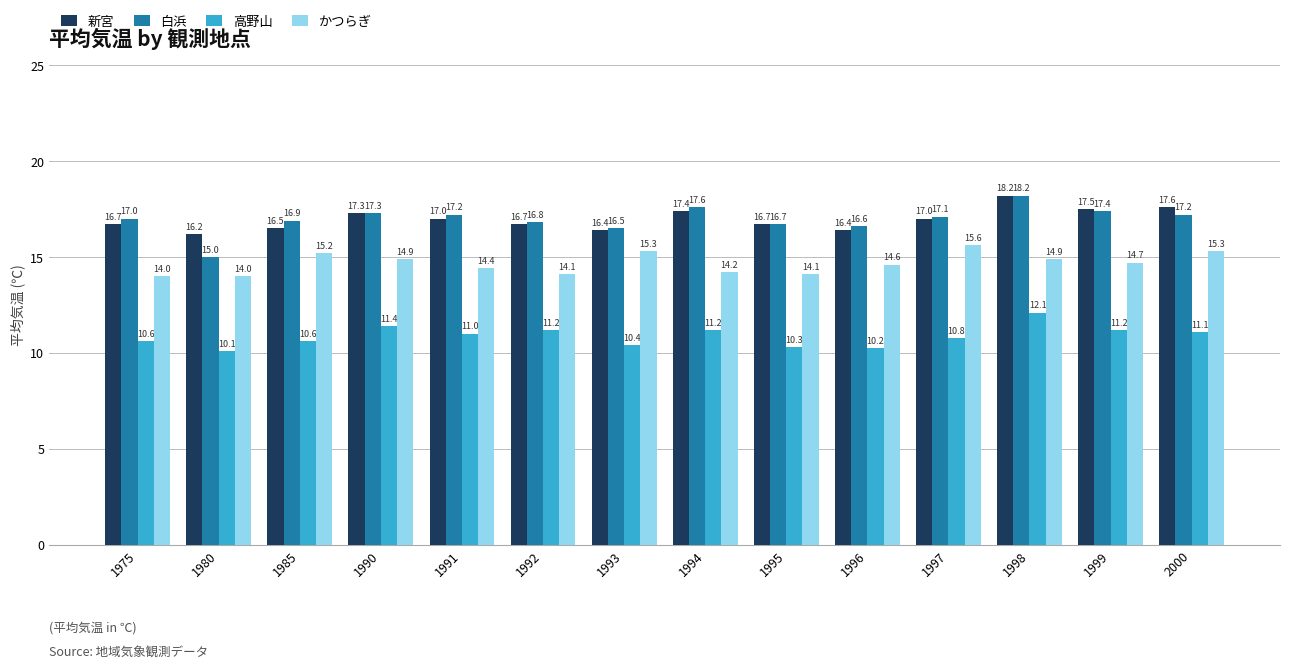

How many data points does each series have?

14